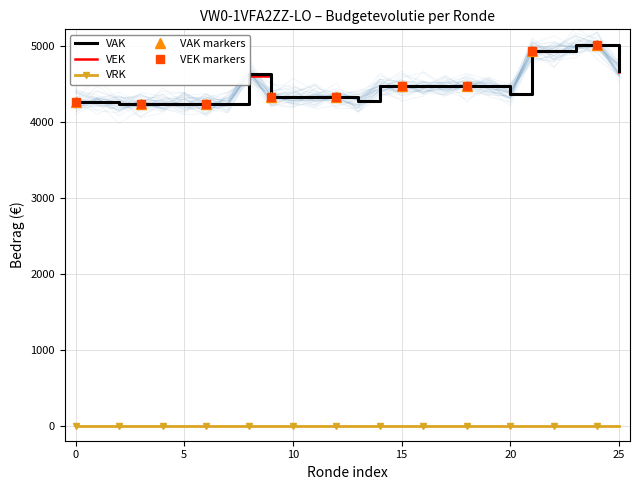

True or false: VEK and VRK cross at least once.

False